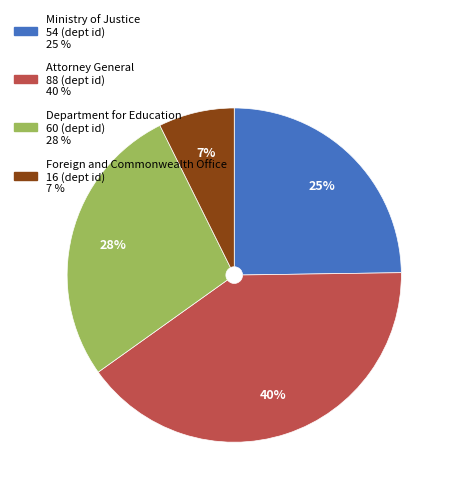

Between Department for Education and Attorney General, which is larger?

Attorney General